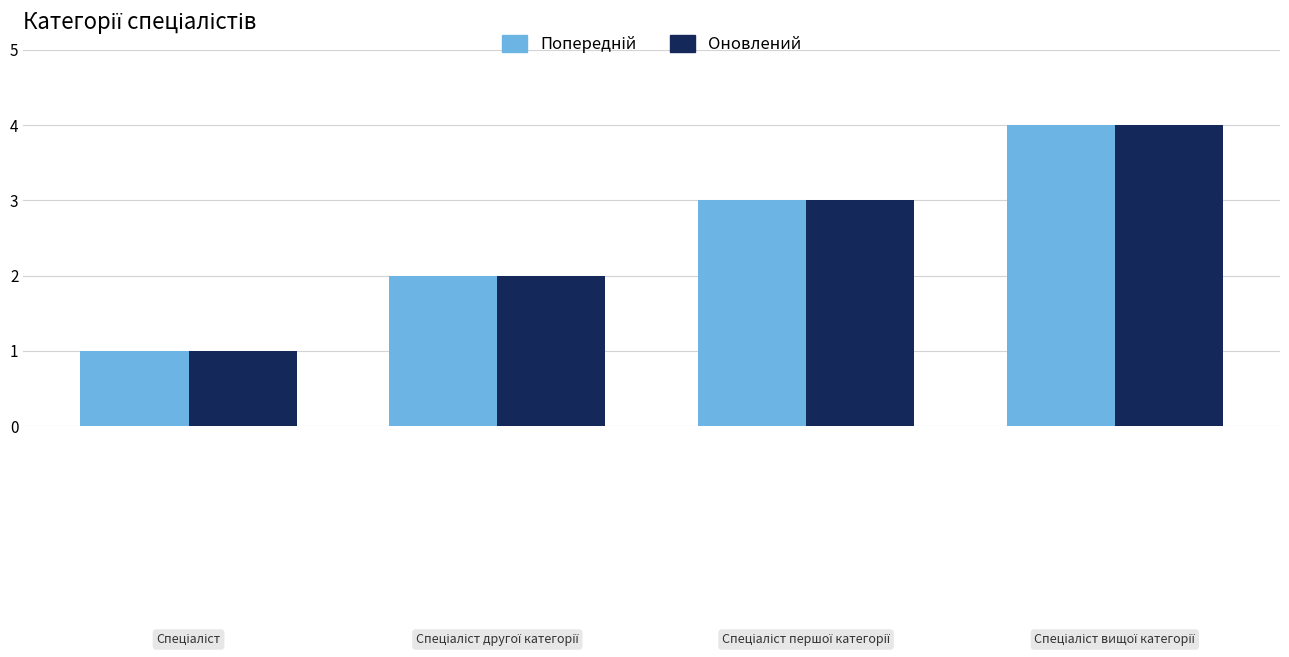

What is the difference between the maximum and minimum values in the Оновлений series?

3